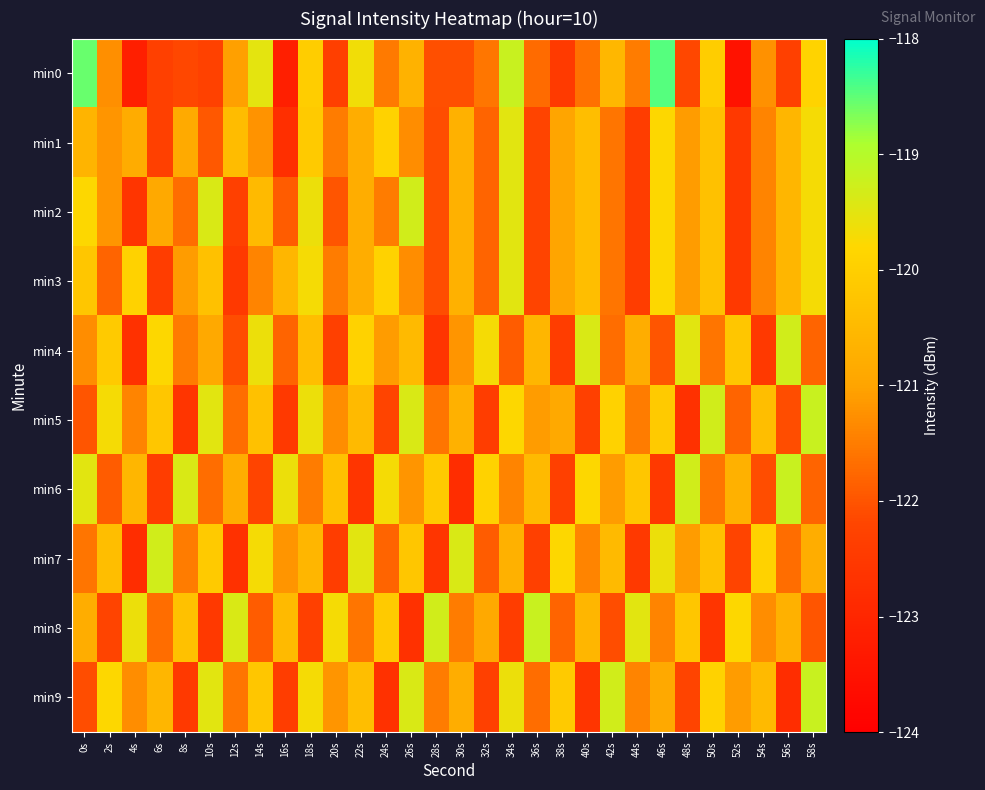

How many series are shown in this chart?

10